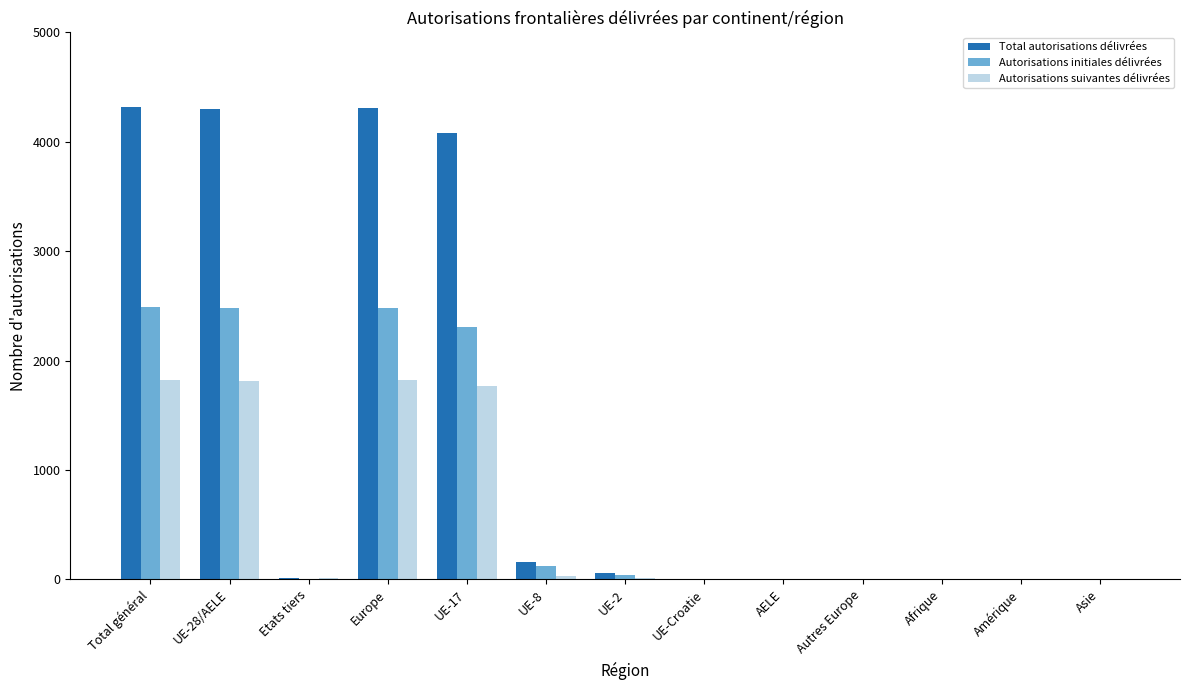

What is the sum of all Autorisations initiales délivrées values?

9943